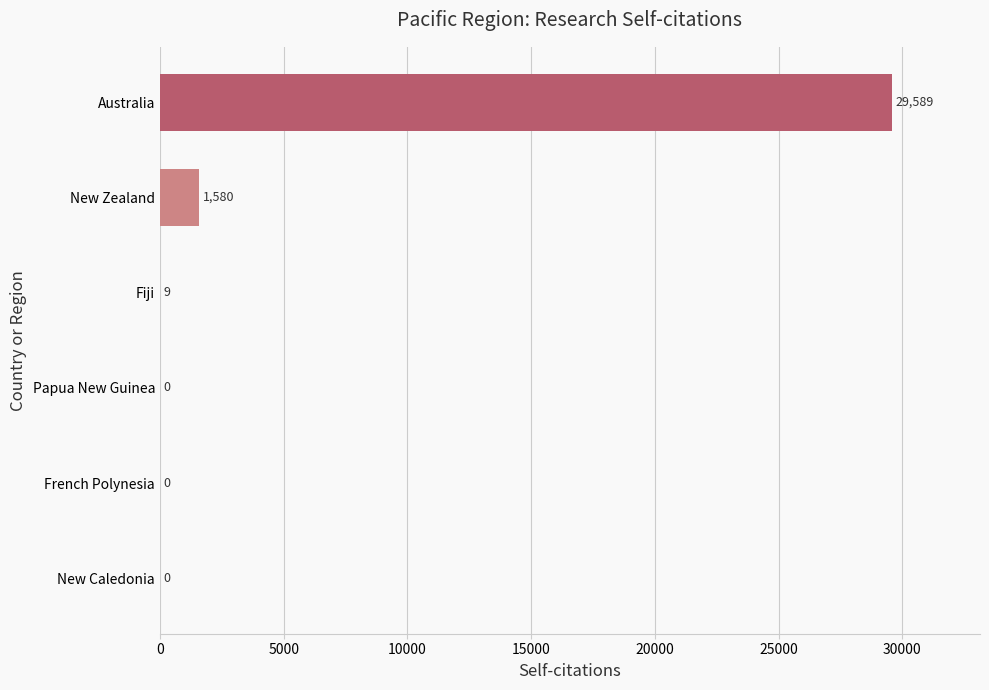

Which has a higher value, French Polynesia or Fiji?

Fiji